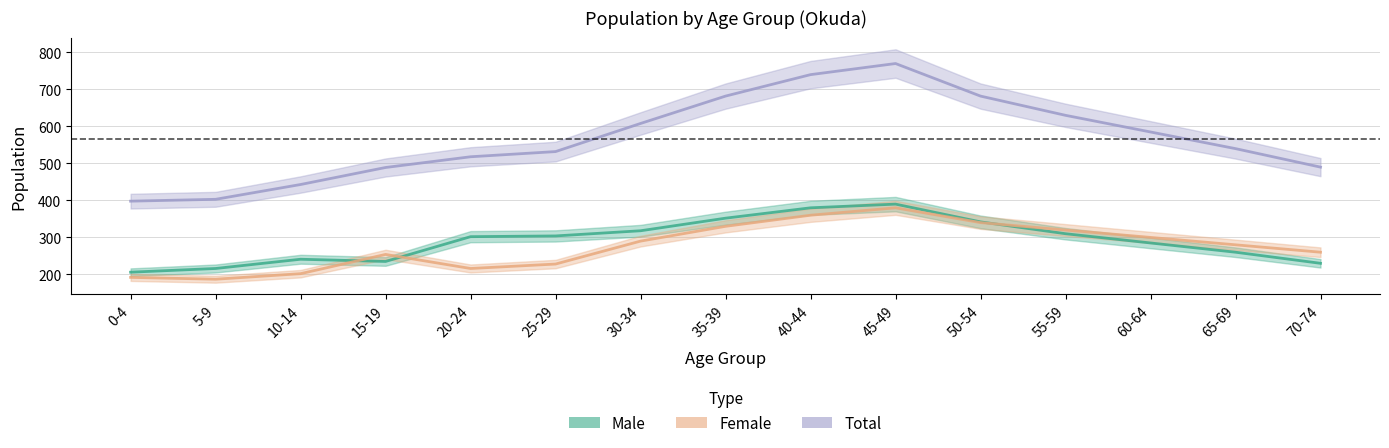

Reading right to left, list all the values displayed in this chart.

Male: 70-74=230	65-69=260	60-64=285	55-59=310	50-54=342	45-49=390	40-44=380	35-39=352	30-34=318	25-29=304	20-24=302	15-19=235	10-14=241	5-9=216	0-4=206
Female: 70-74=260	65-69=280	60-64=300	55-59=320	50-54=340	45-49=380	40-44=360	35-39=330	30-34=290	25-29=228	20-24=216	15-19=254	10-14=202	5-9=187	0-4=192
Total: 70-74=490	65-69=540	60-64=585	55-59=630	50-54=682	45-49=770	40-44=740	35-39=682	30-34=608	25-29=532	20-24=518	15-19=489	10-14=443	5-9=403	0-4=398